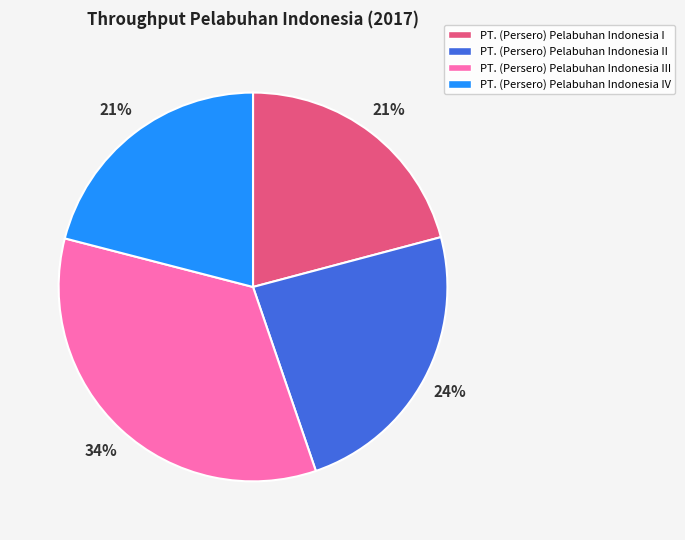

Is there any slice that represents more than half of the pie?

No